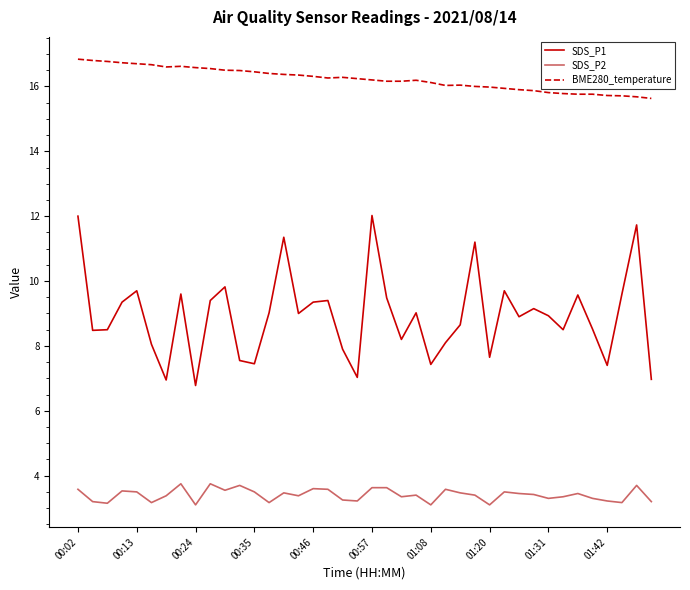

Which series has the largest range (max minus min)?

SDS_P1